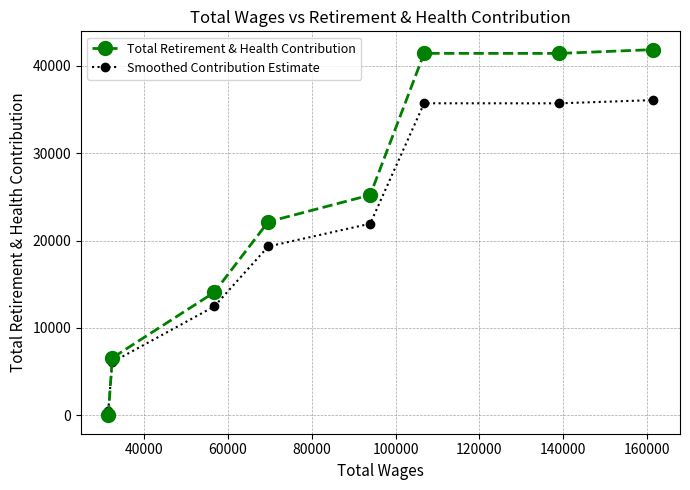

What is the average value of the Smoothed Contribution Estimate series?

20967.3